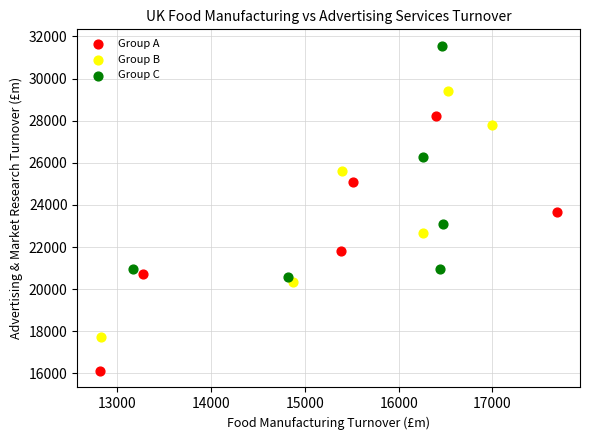

Which series contains the highest Y value?

Group C